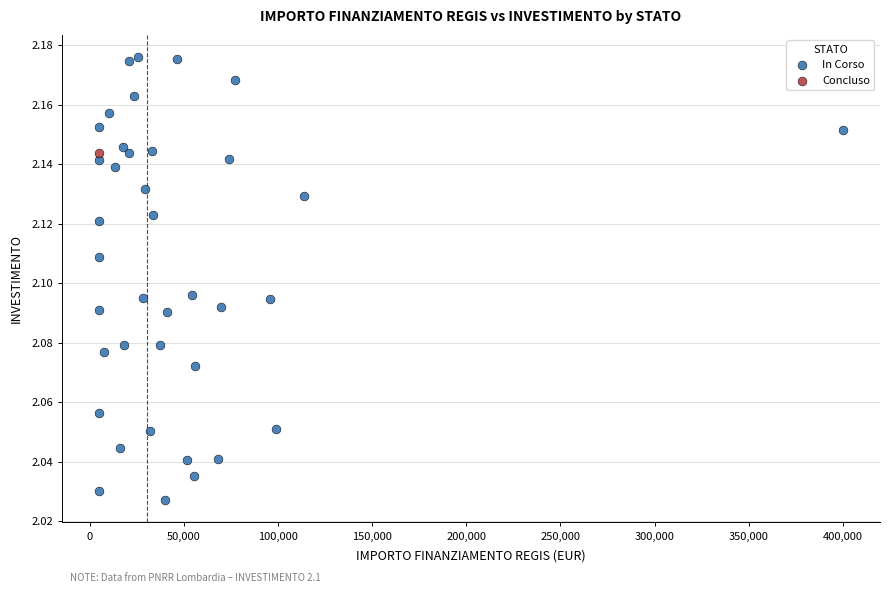

What are all the series names shown in the legend?

In Corso, Concluso